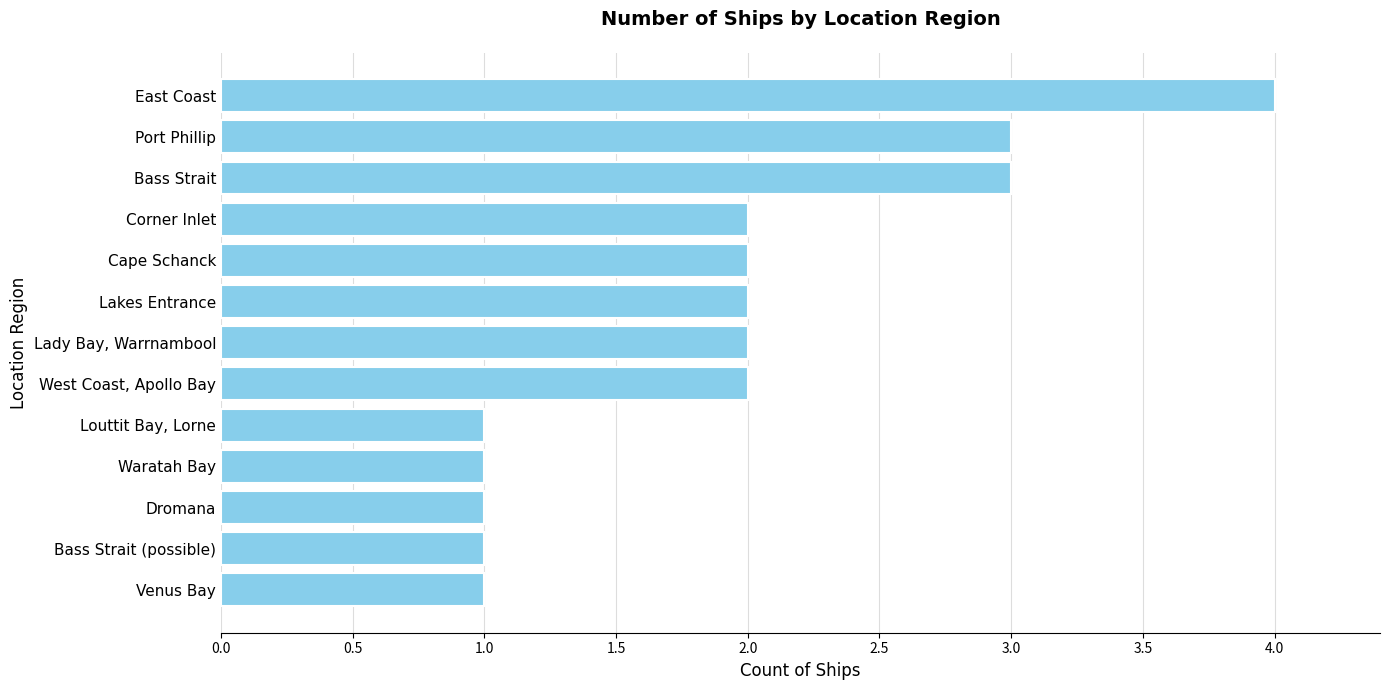

The chart shows a value of 1 at West Coast, Apollo Bay. True or false?

False